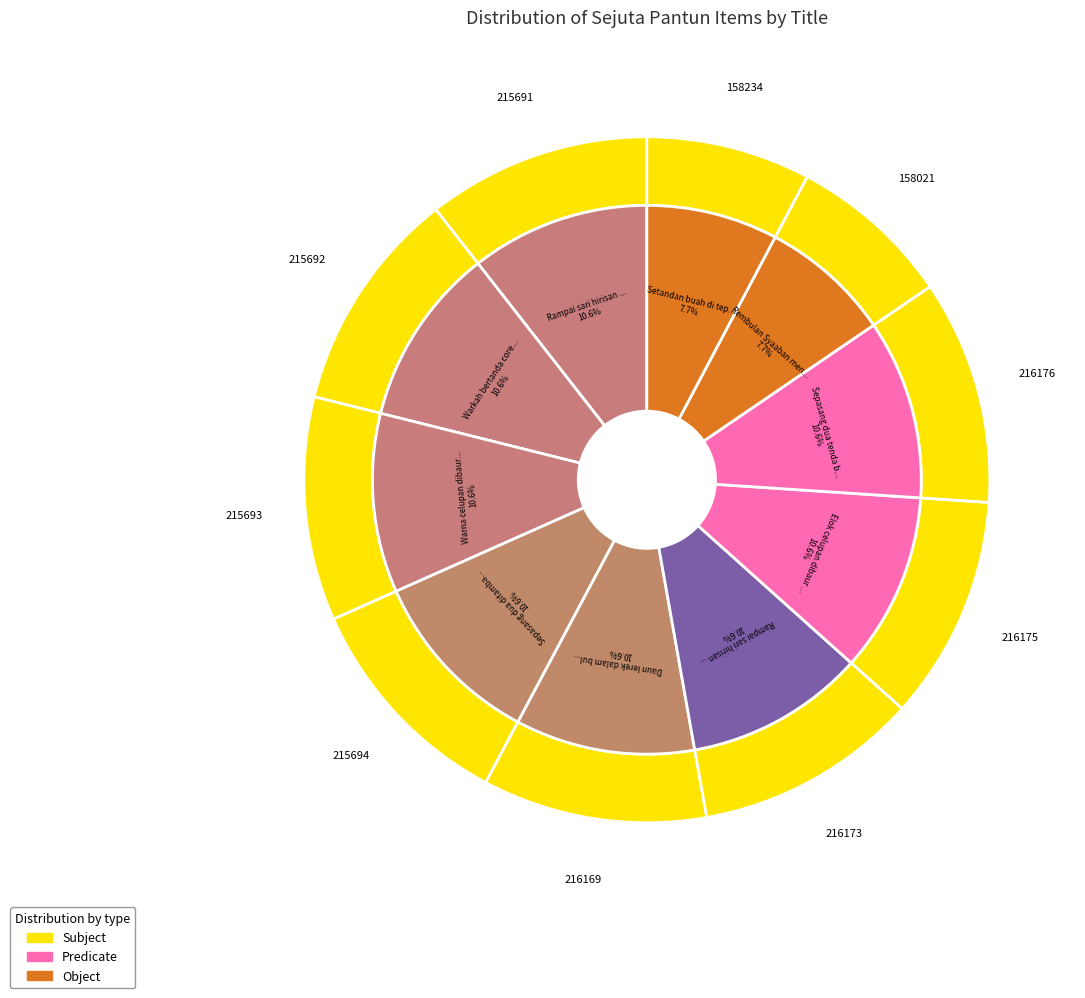

Does Warkah bertanda coretan pena account for over 50% of the chart?

No